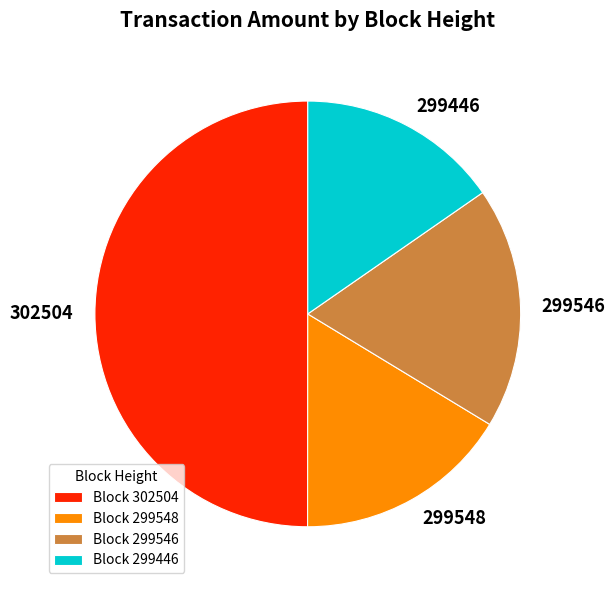

The Block 299548 slice represents 16% of the pie. True or false?

True